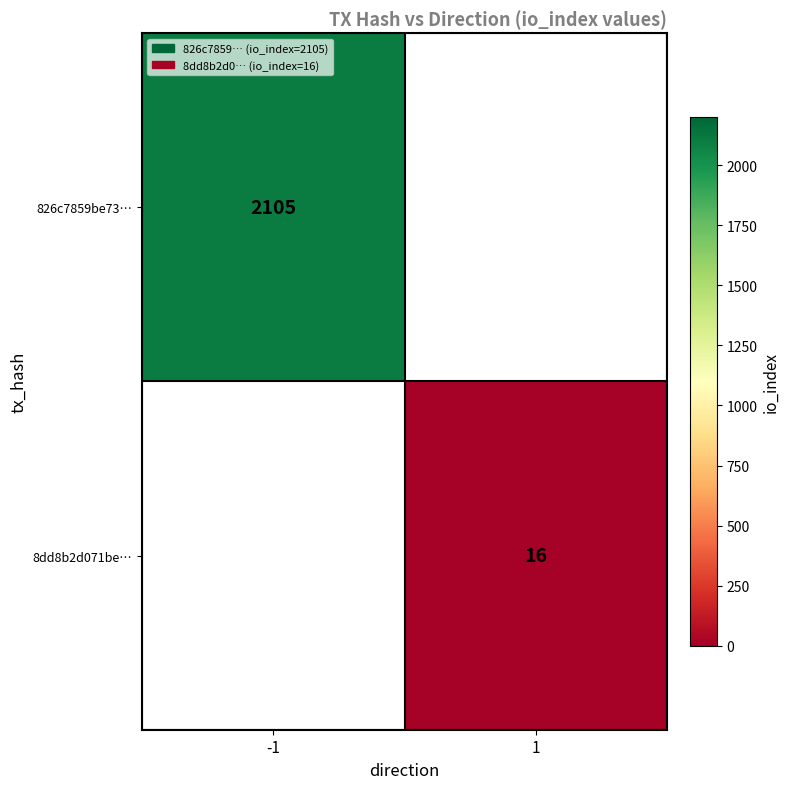

What is the greatest value displayed?

2105.0